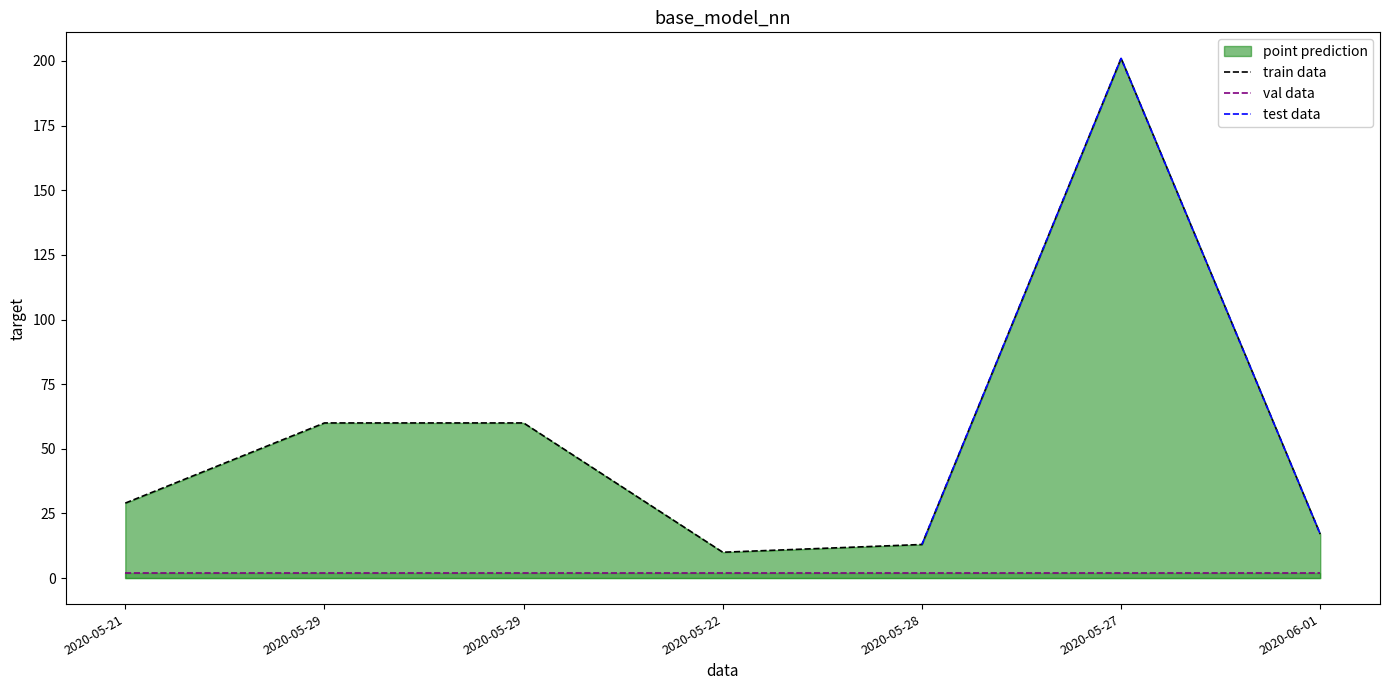

What is the difference between the maximum and minimum values?

191